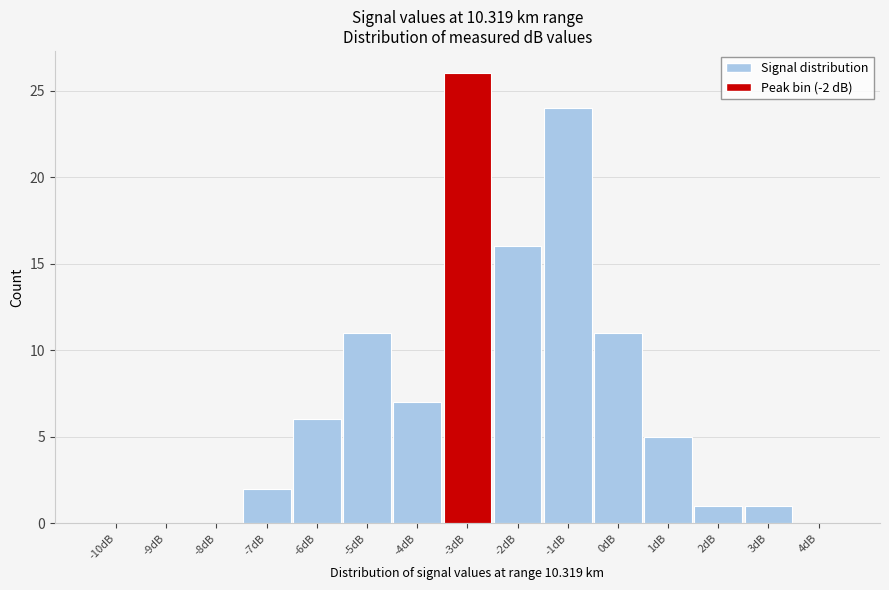

What is the sum of all values?

110